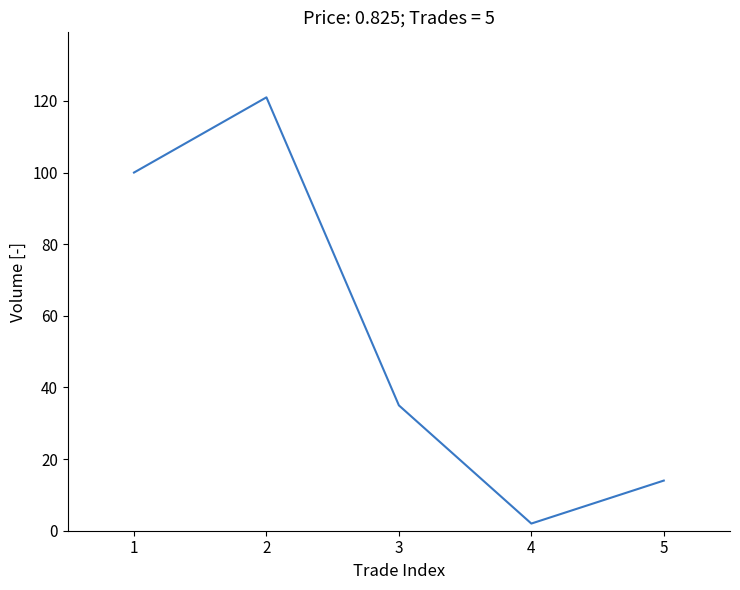

How many values are below 35?

2